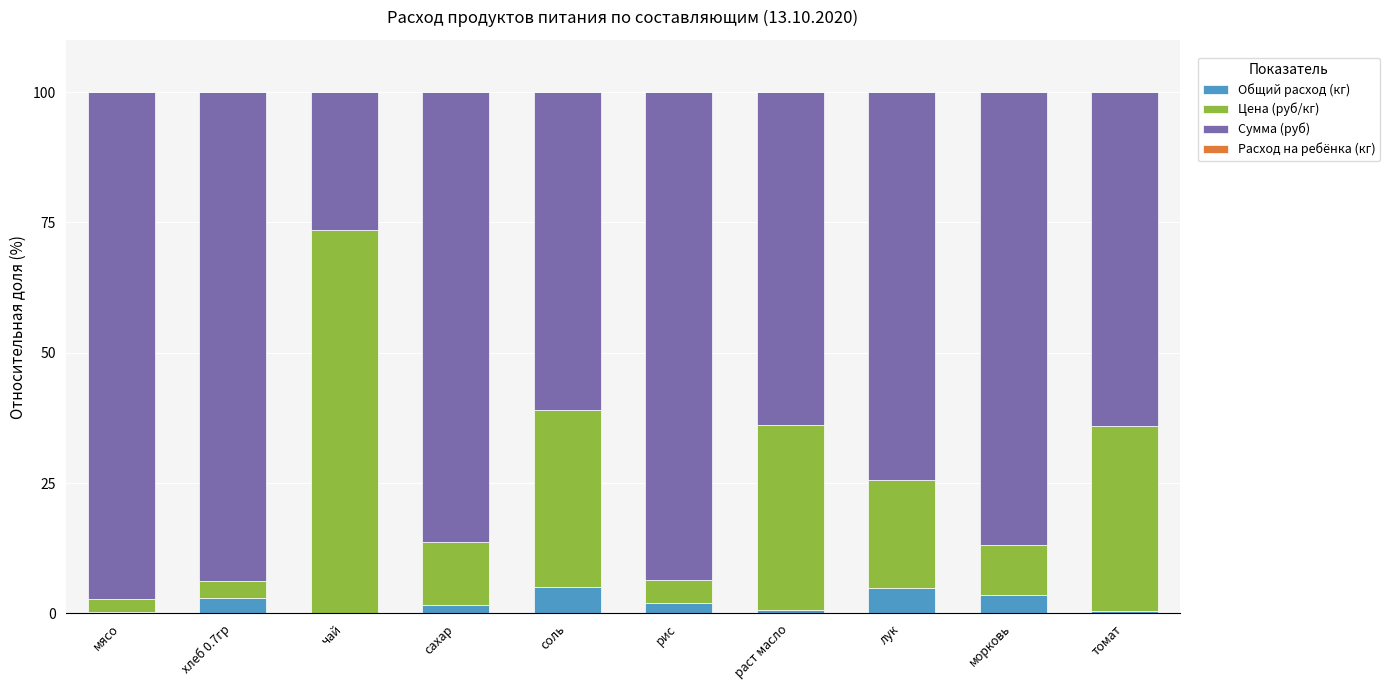

The value of Общий расход (кг) at соль is 5.1. True or false?

True